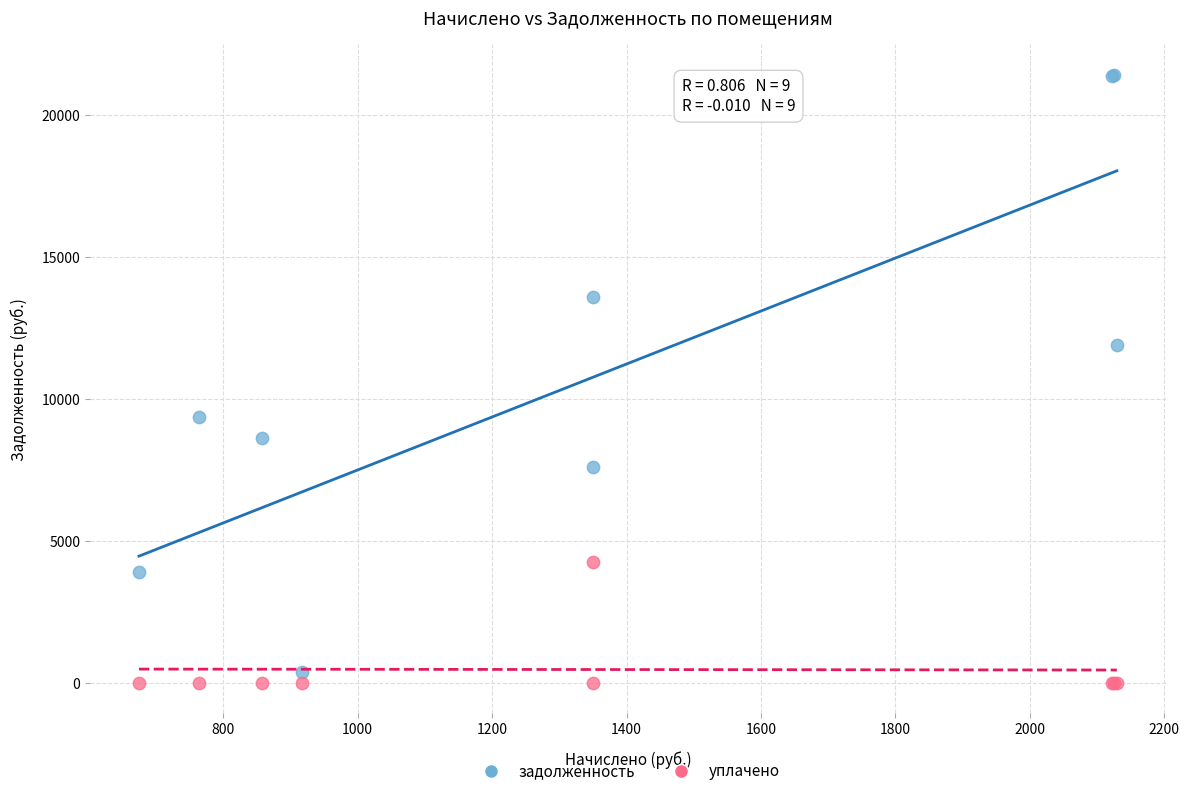

What are all the series names shown in the legend?

задолженность, уплачено